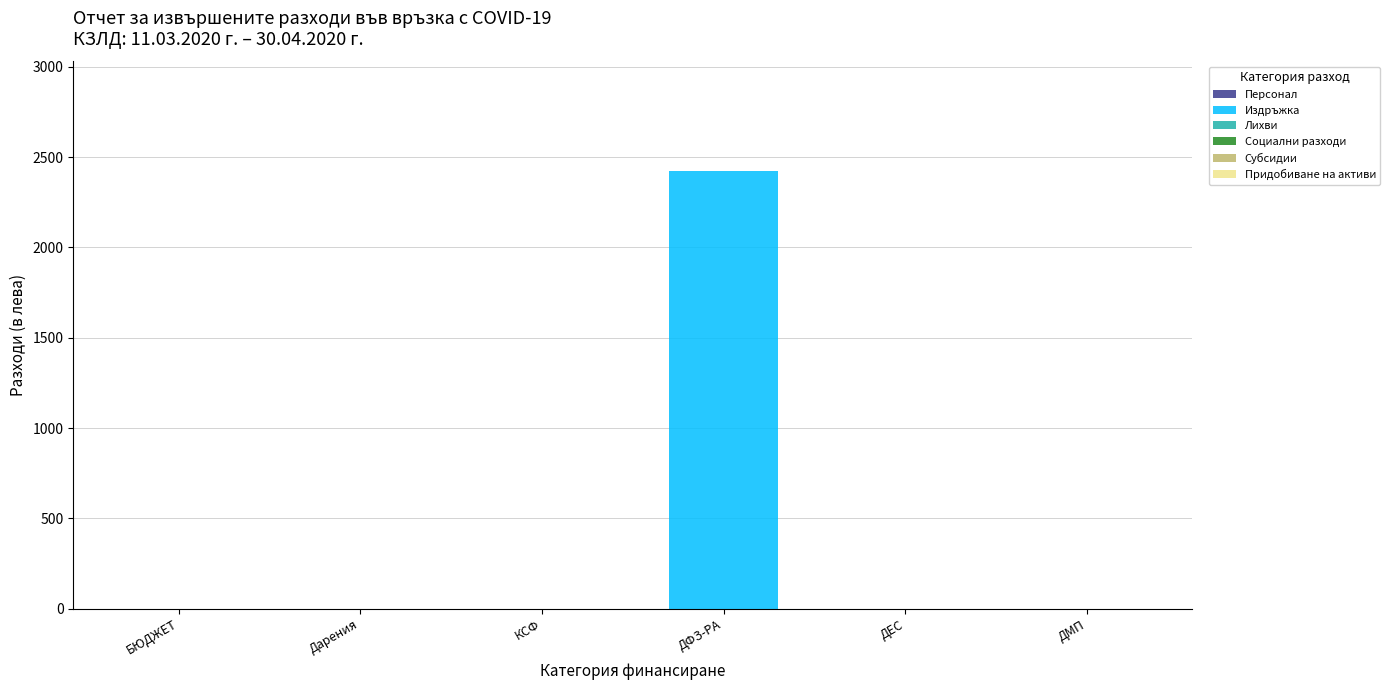

What is the greatest value displayed?

2424